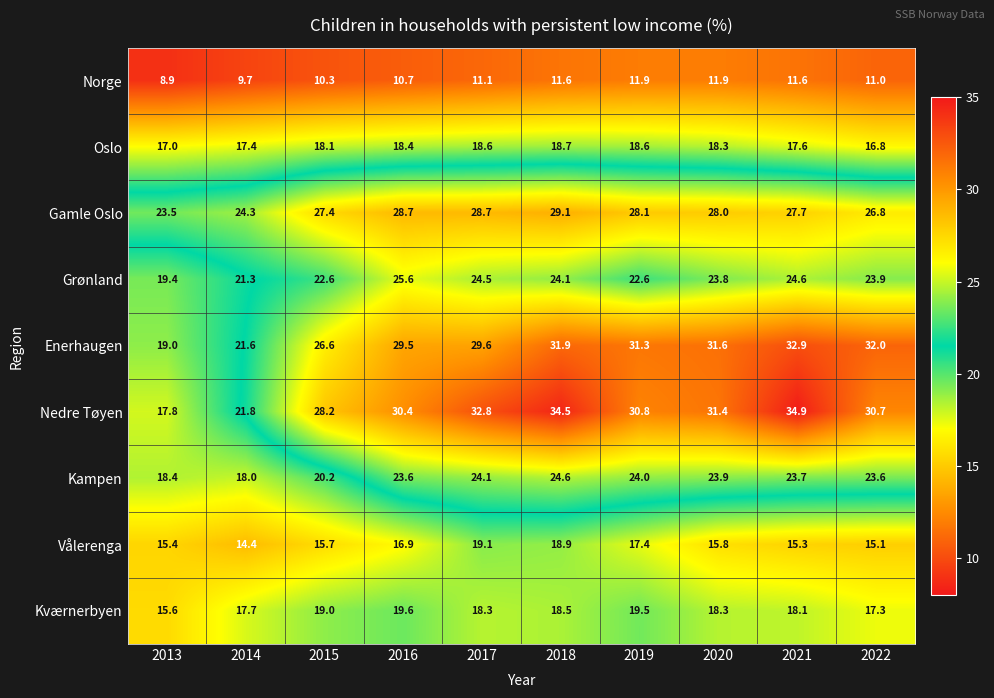

Which series has the widest spread of values?

Nedre Tøyen